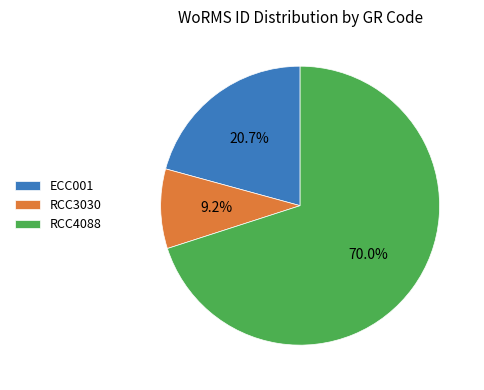

Approximately how many times larger is the value at RCC3030 compared to ECC001?

0.4